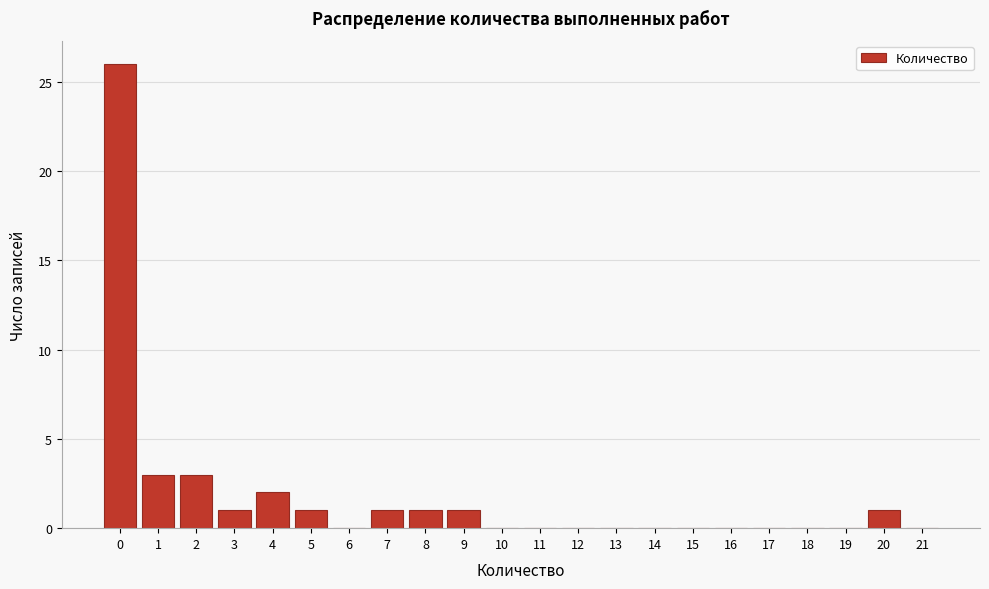

Reading left to right, list every bar in this chart as the range it spans on the x-axis followed by its height. The values are not printed on the chart, so give them approximately, as read against the axis.

-0.5 to 0.5: 26
0.5 to 1.5: 3
1.5 to 2.5: 3
2.5 to 3.5: 1
3.5 to 4.5: 2
4.5 to 5.5: 1
5.5 to 6.5: 0
6.5 to 7.5: 1
7.5 to 8.5: 1
8.5 to 9.5: 1
9.5 to 10.5: 0
10.5 to 11.5: 0
11.5 to 12.5: 0
12.5 to 13.5: 0
13.5 to 14.5: 0
14.5 to 15.5: 0
15.5 to 16.5: 0
16.5 to 17.5: 0
17.5 to 18.5: 0
18.5 to 19.5: 0
19.5 to 20.5: 1
20.5 to 21.5: 0